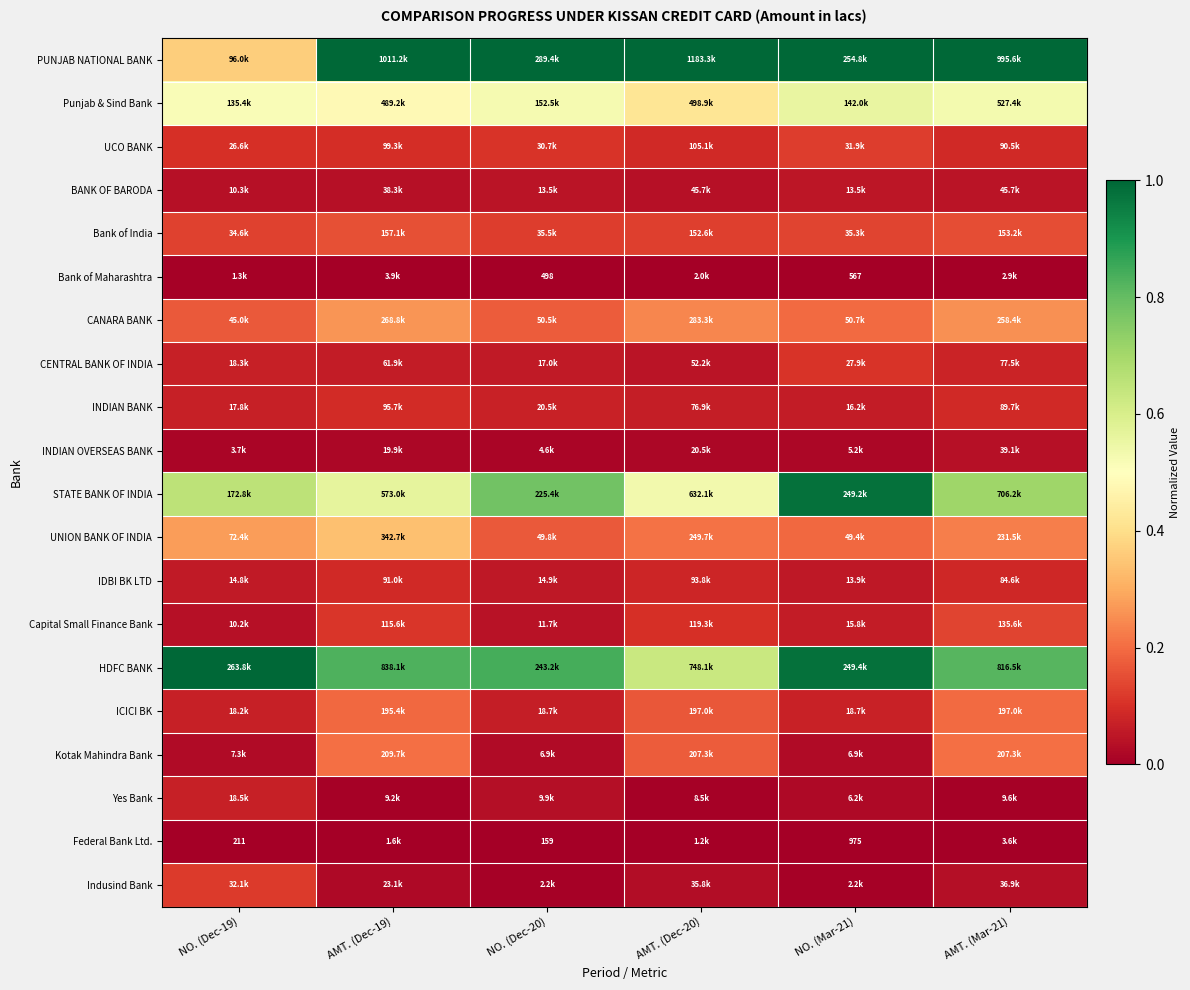

Which series has the largest total across all categories?

PUNJAB NATIONAL BANK